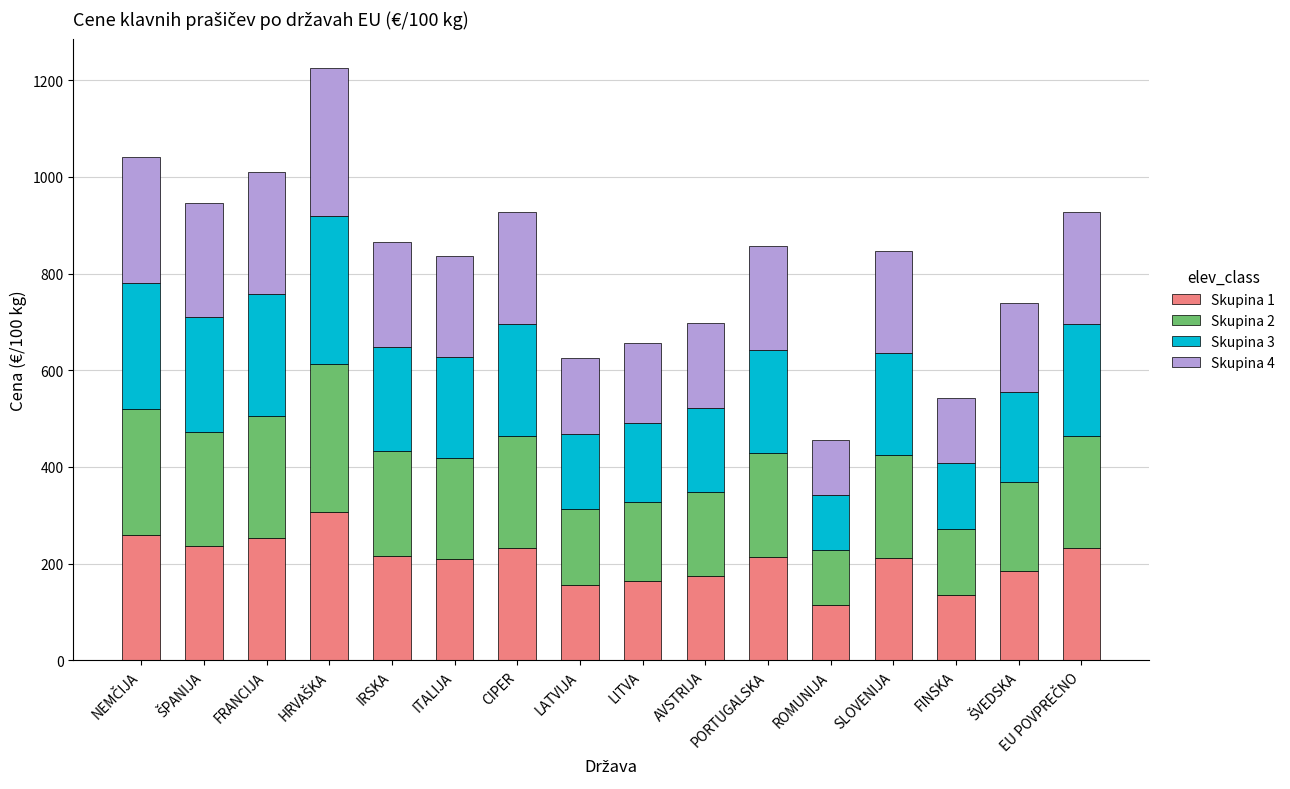

What is the sum of the Skupina 1 values at ROMUNIJA and FINSKA?

249.9